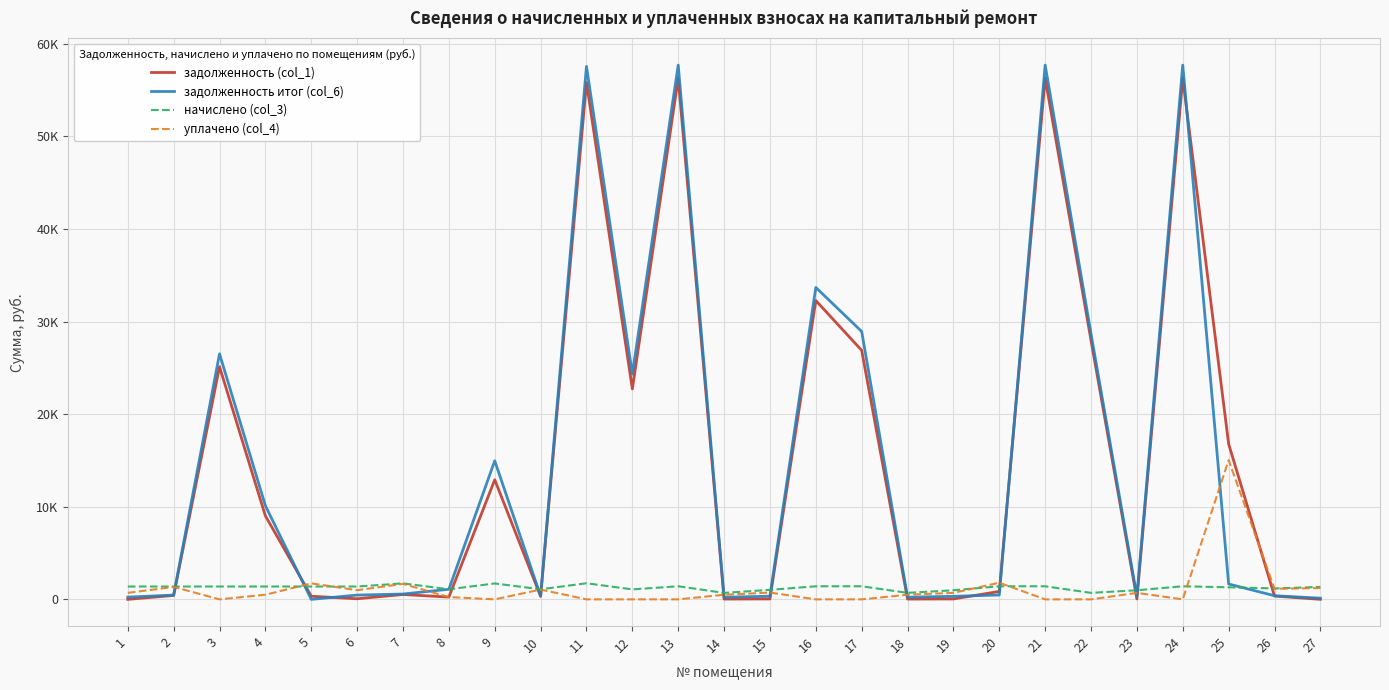

What is the value of the задолженность итог (col_6) point at the 1st from the left?

242.8